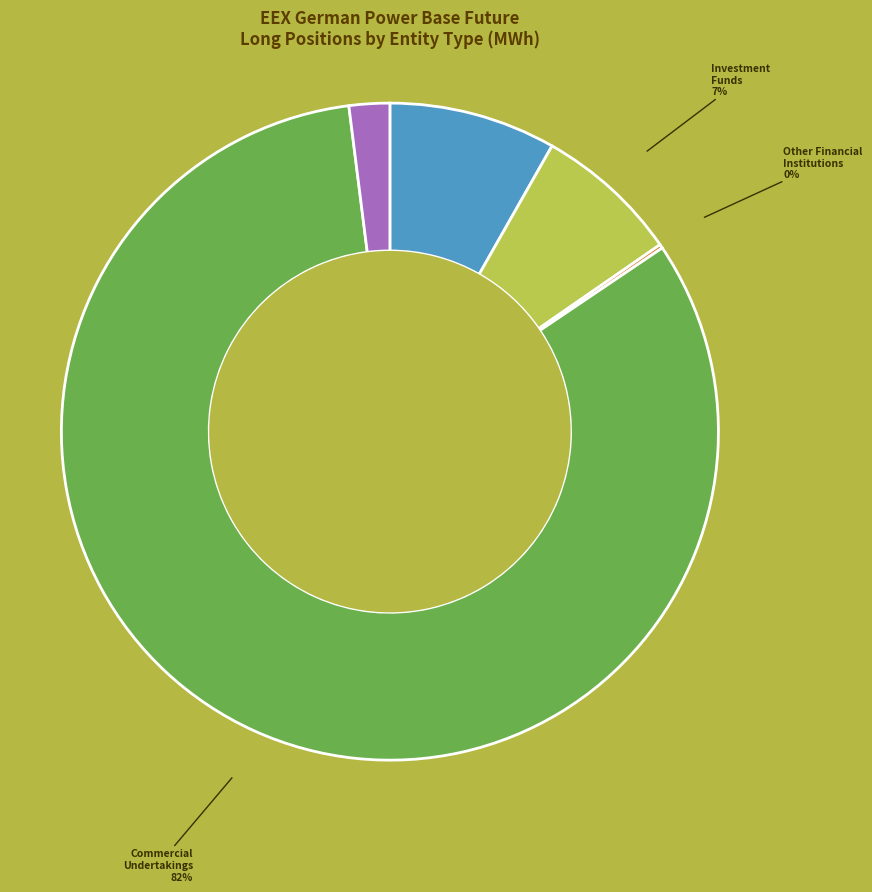

Does any single category account for the majority?

Yes